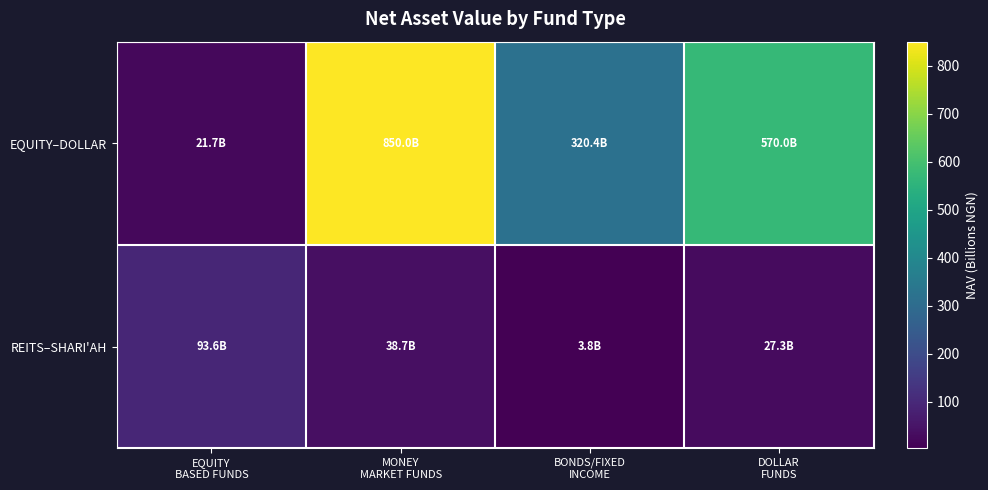

What is the total value across all series at BONDS/FIXED
INCOME?

324.2